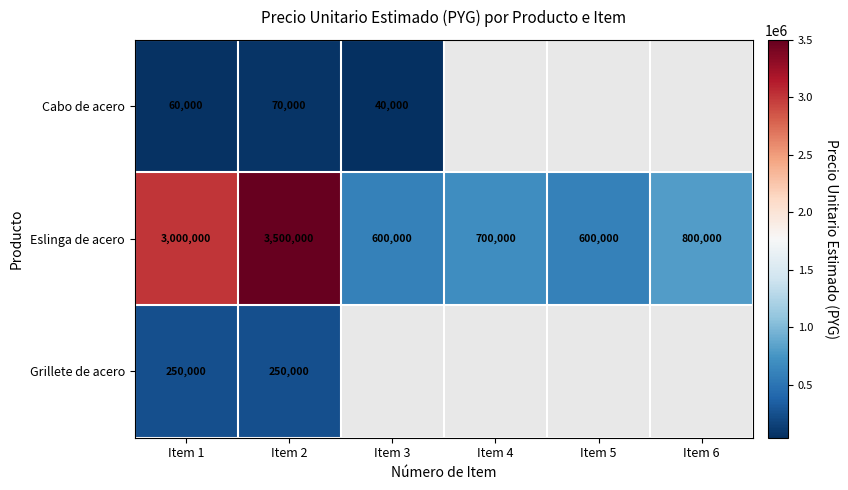

The value of Cabo de acero at Item 2 is 70000. True or false?

True